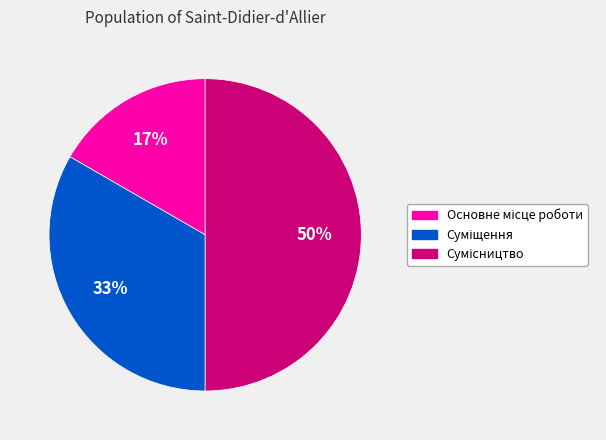

To the nearest percent, what is the difference between the largest and smallest slice percentages?

33%